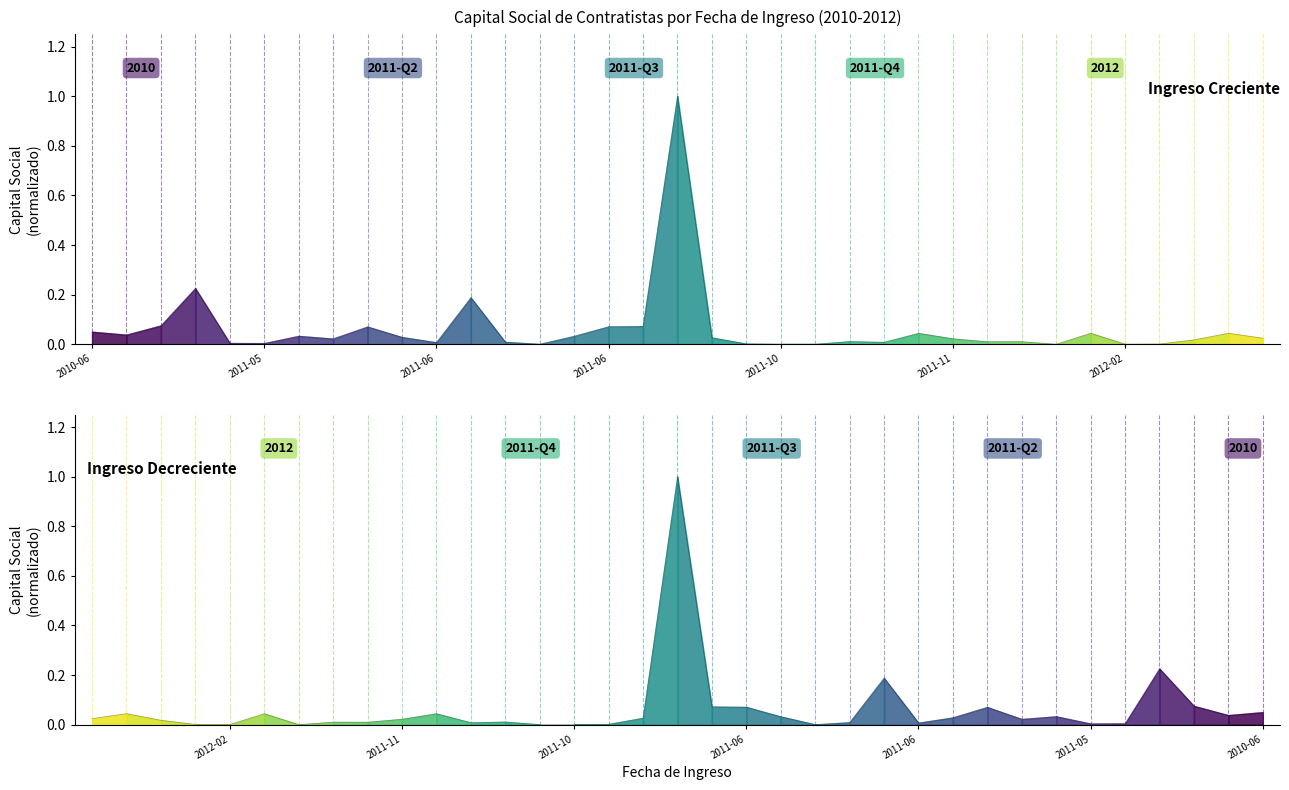

What is the greatest value displayed?

1.0